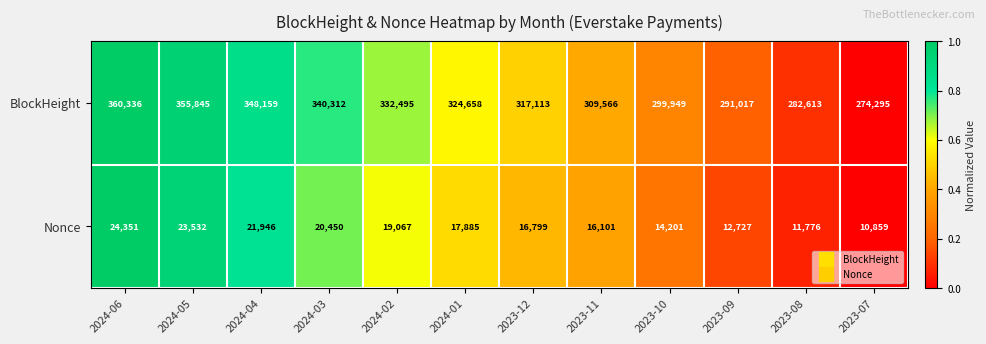

How many distinct data groups are displayed?

2